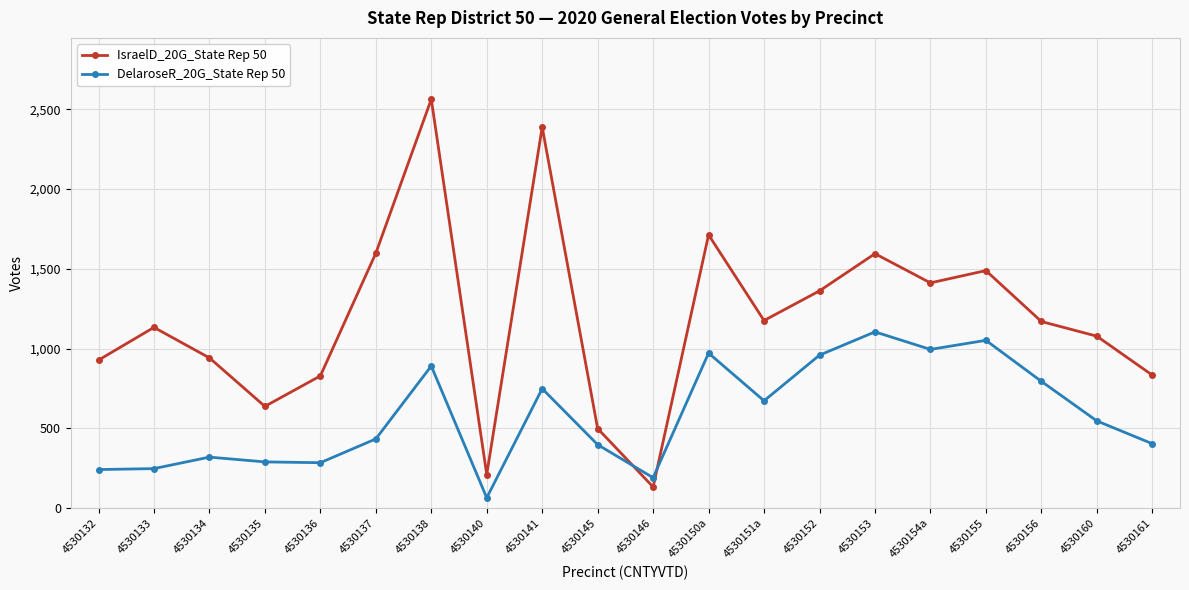

How many lines are shown in the chart?

2